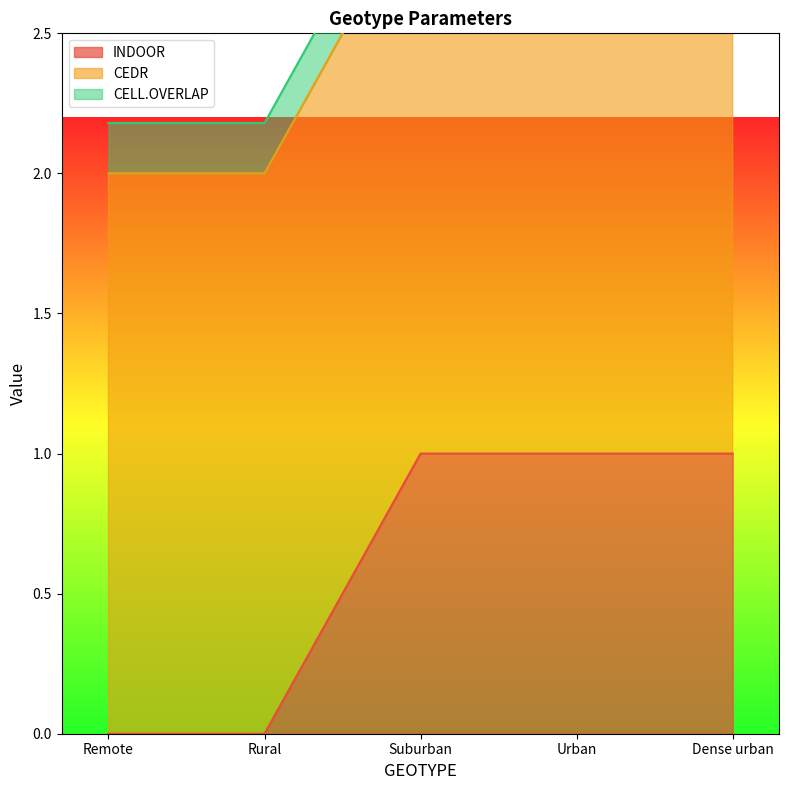

The value of CELL.OVERLAP at Urban is 0.2. True or false?

True